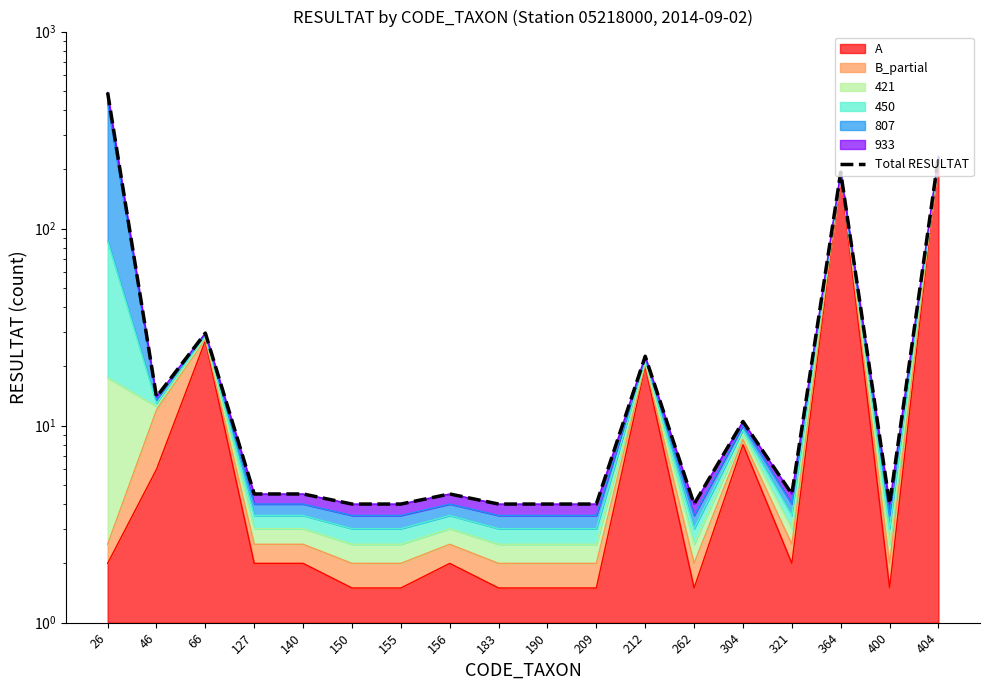

Reading left to right, transcribe all the data shown in this chart.

26=490.5	46=14.0	66=29.5	127=4.5	140=4.5	150=4.0	155=4.0	156=4.5	183=4.0	190=4.0	209=4.0	212=22.5	262=4.0	304=10.5	321=4.5	364=193.5	400=4.0	404=232.5